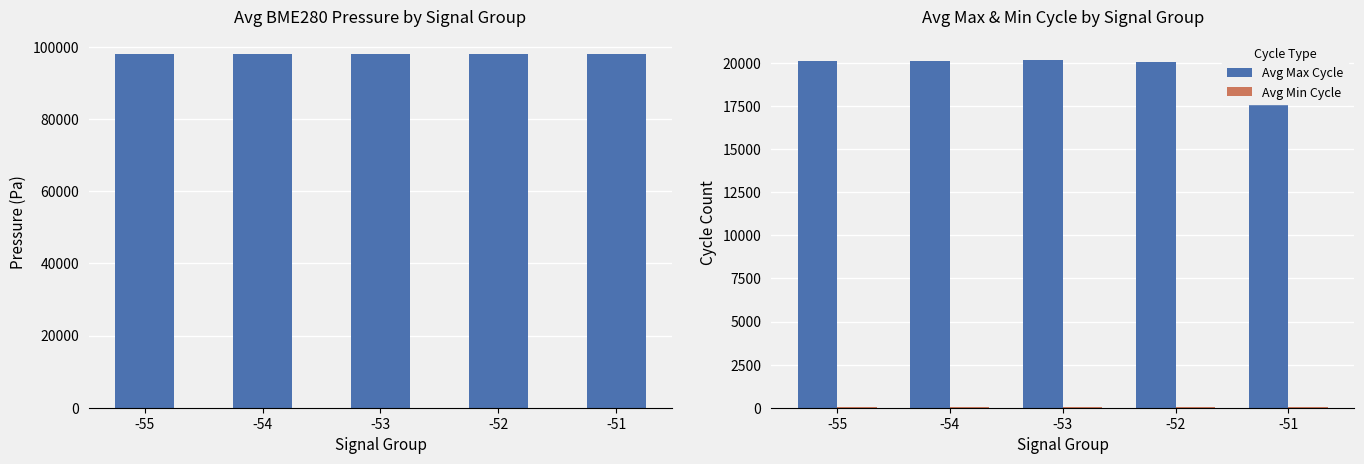

Reading right to left, list all the values displayed in this chart.

Avg BME280 Pressure: -51=97941.2	-52=97934.2	-53=97932.6	-54=97947.2	-55=97946.3
Avg Max Cycle: -51=20507.0	-52=20074.8	-53=20164.0	-54=20136.0	-55=20088.2
Avg Min Cycle: -51=28.0	-52=28.0	-53=28.0	-54=28.0	-55=28.0